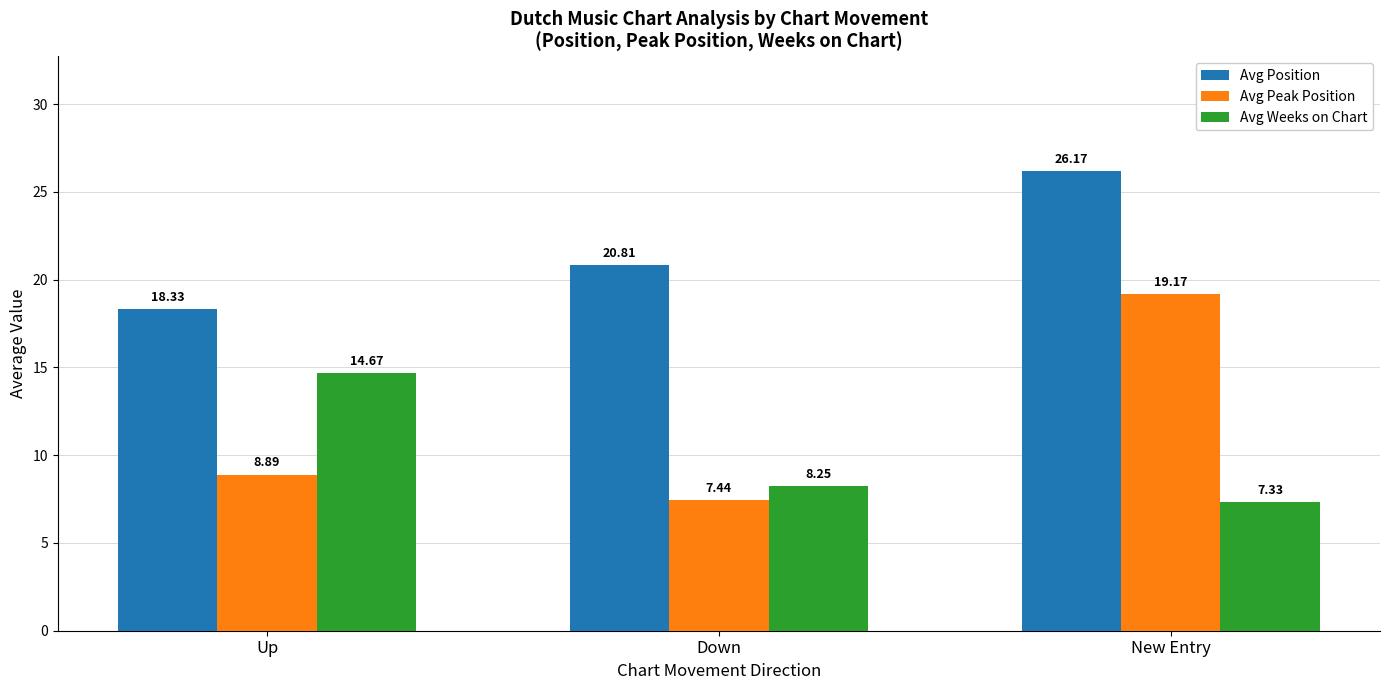

Rank the categories by Avg Weeks on Chart value from lowest to highest.

New Entry, Down, Up